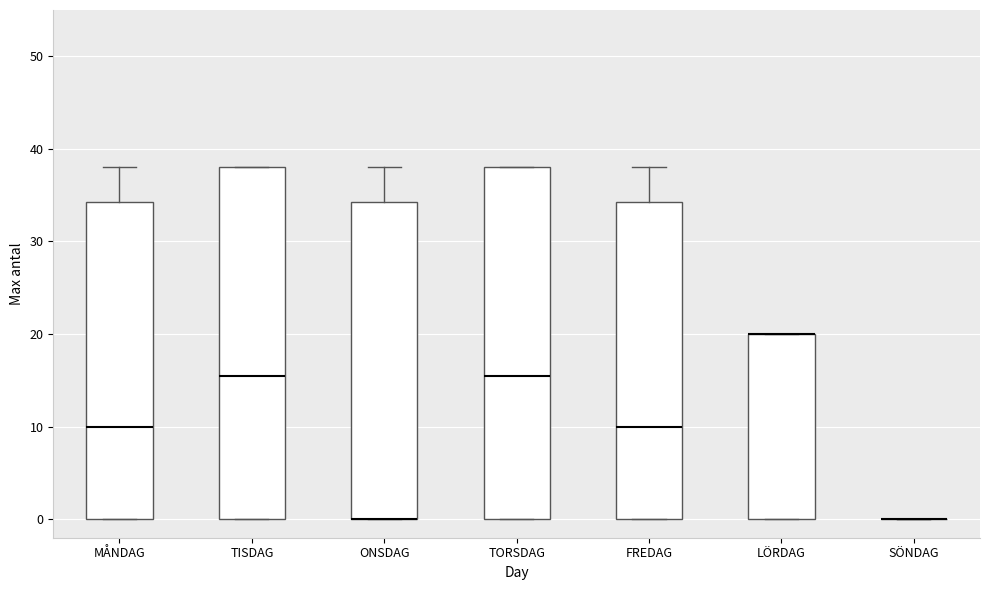

Reading left to right, transcribe this box plot: for each box, give where its median line is, the range the box spans, and where its two whiskers end, as read against the y-axis. The values are not printed on the chart, so give them approximately, as read against the axis.

MÅNDAG: median 10, box 0 to 34, whiskers 0 to 38
TISDAG: median 16, box 0 to 38, whiskers 0 to 38
ONSDAG: median 0 (drawn on the box's lower edge), box 0 to 34, whiskers 0 to 38
TORSDAG: median 16, box 0 to 38, whiskers 0 to 38
FREDAG: median 10, box 0 to 34, whiskers 0 to 38
LÖRDAG: median 20 (drawn on the box's upper edge), box 0 to 20, whiskers 0 to 20
SÖNDAG: box collapsed to a line at 0, whiskers 0 to 0